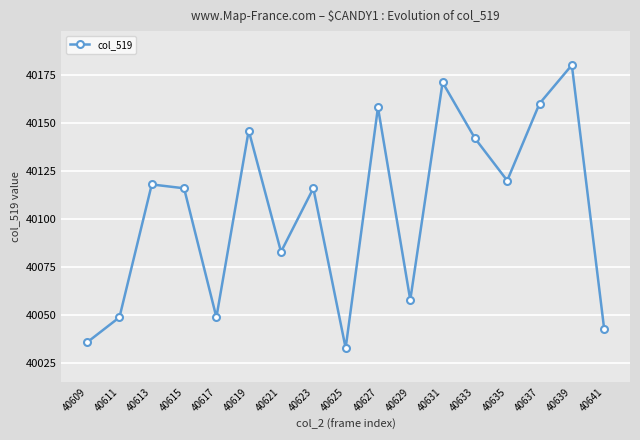

What is the greatest value displayed?

40180